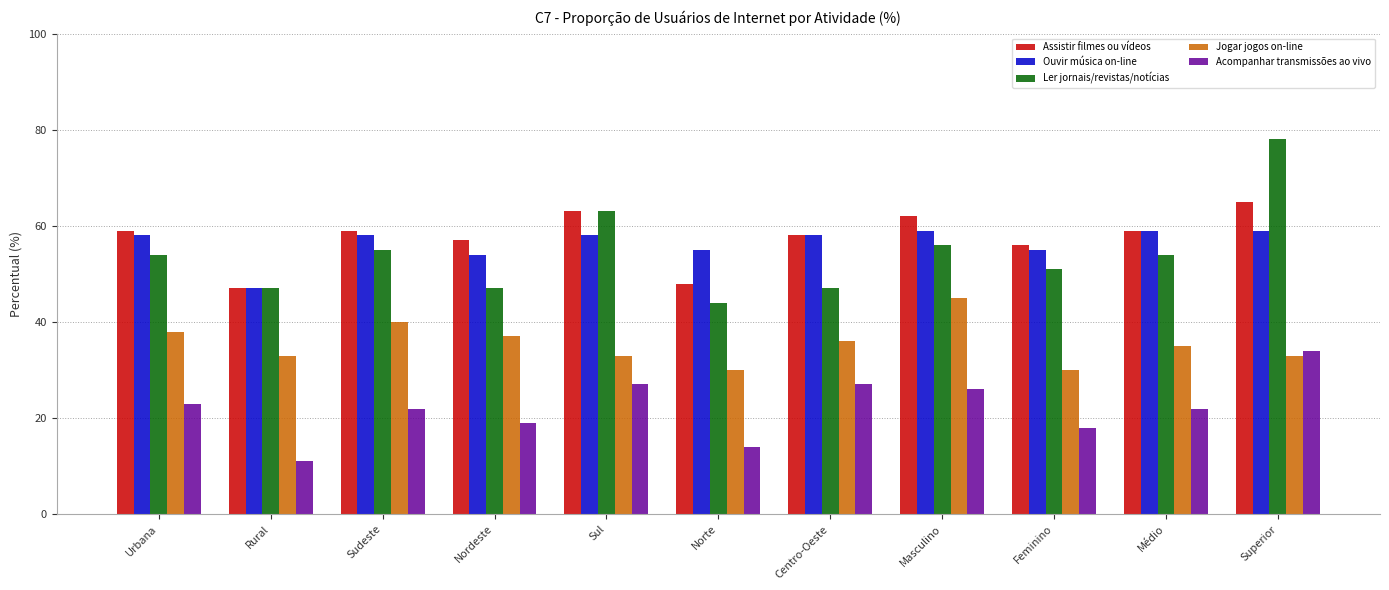

Which category has the highest value in the Jogar jogos on-line series?

Masculino